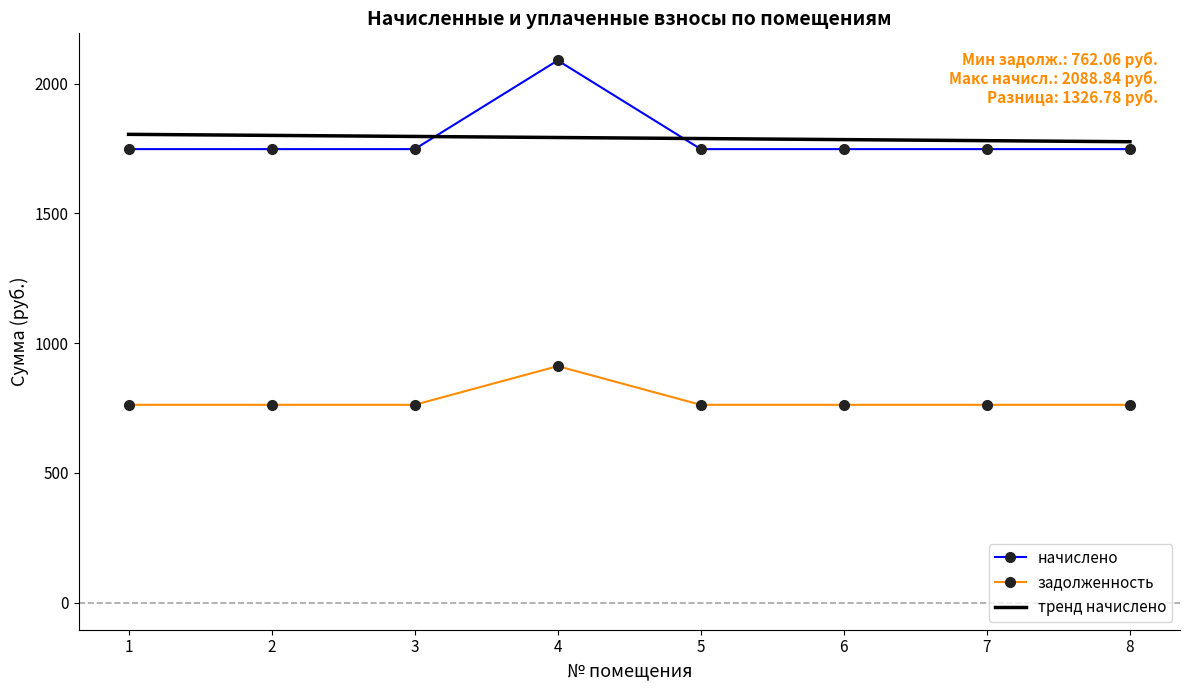

Rank the series by their maximum value, from lowest to highest.

задолженность, тренд начислено, начислено